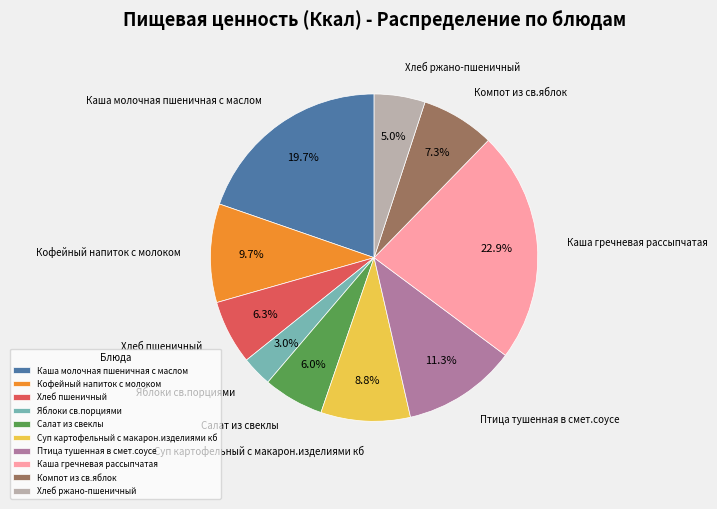

To the nearest percent, what portion does Птица тушенная в смет.соусе represent?

11%